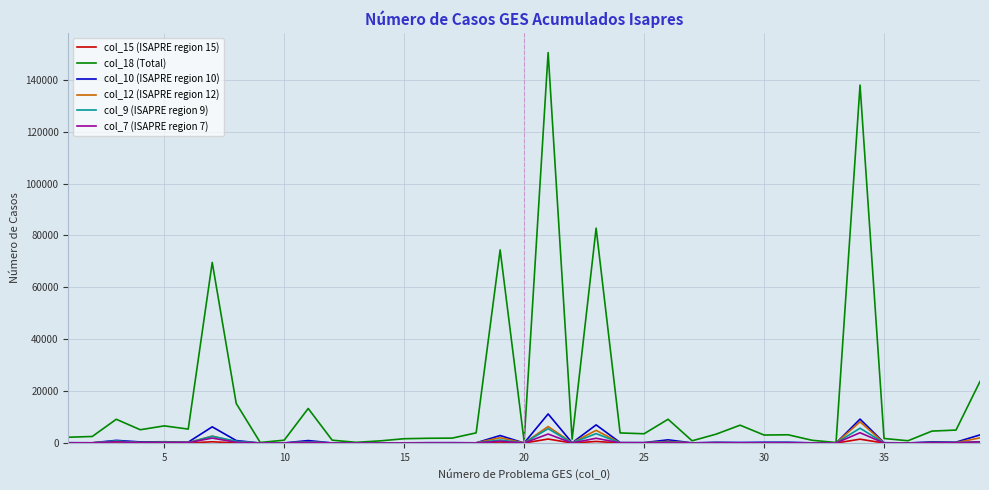

Which series has the largest total across all categories?

col_18 (Total)